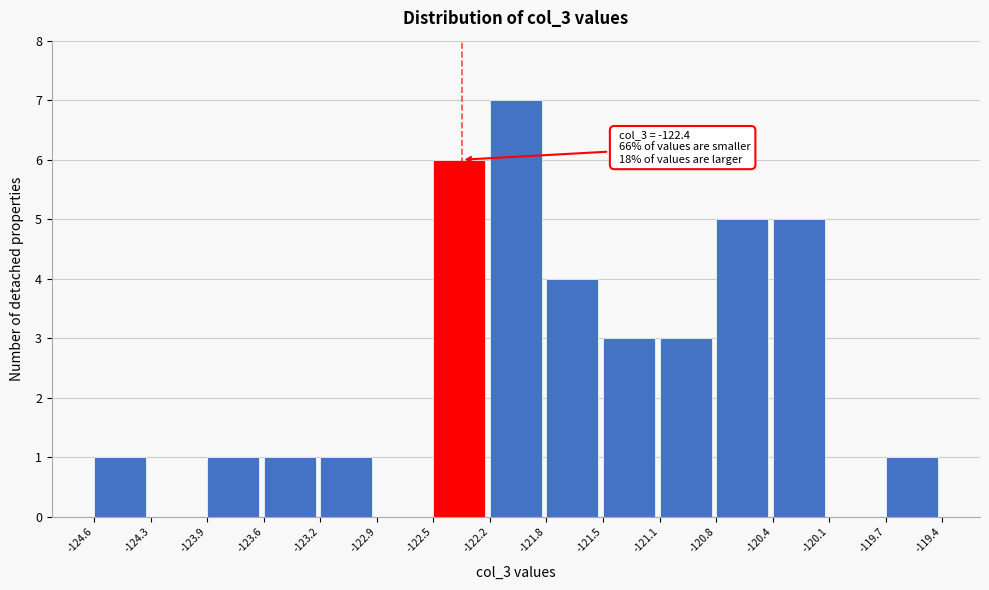

Which range on the x-axis has the tallest bar?

-122.2 to -121.8